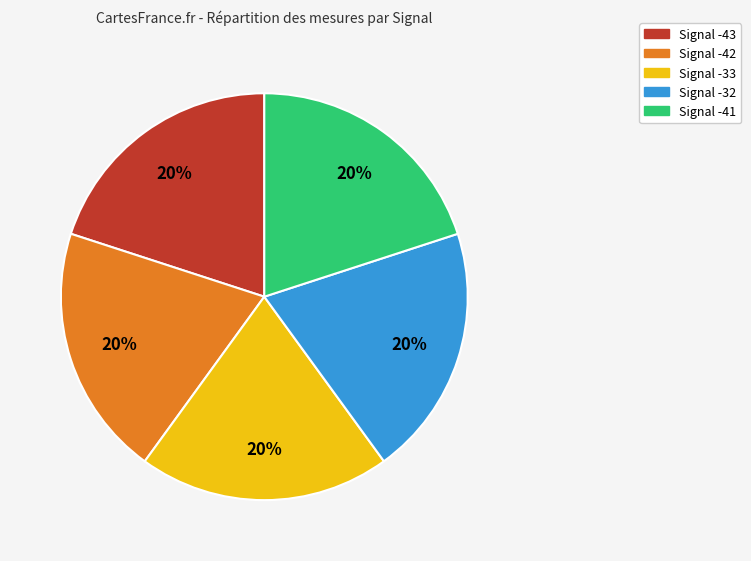

Is it true that Signal -32 is 35% of the pie?

False